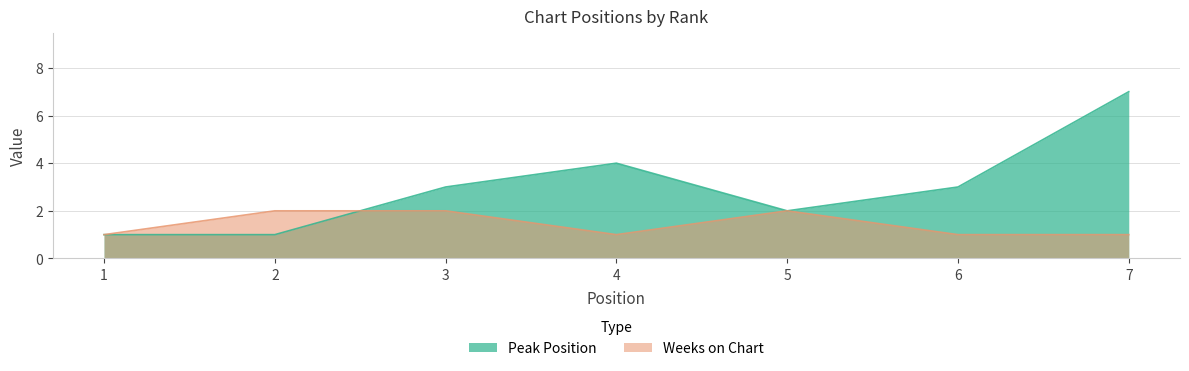

What are all the series names shown in the legend?

Peak Position, Weeks on Chart